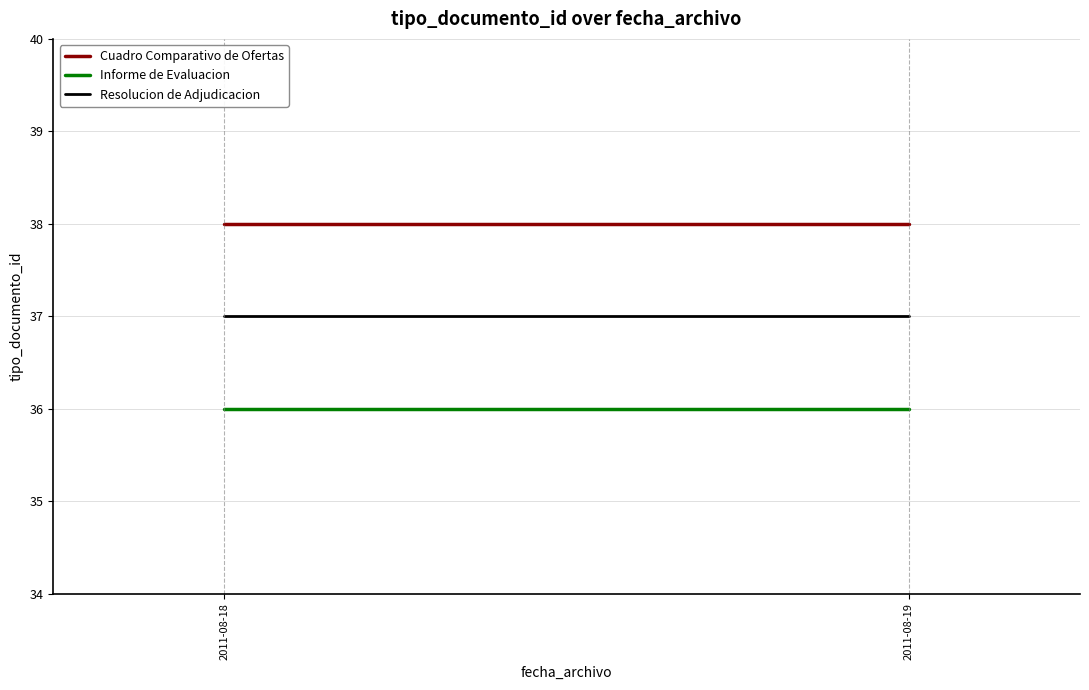

Which series has the largest range (max minus min)?

Cuadro Comparativo de Ofertas